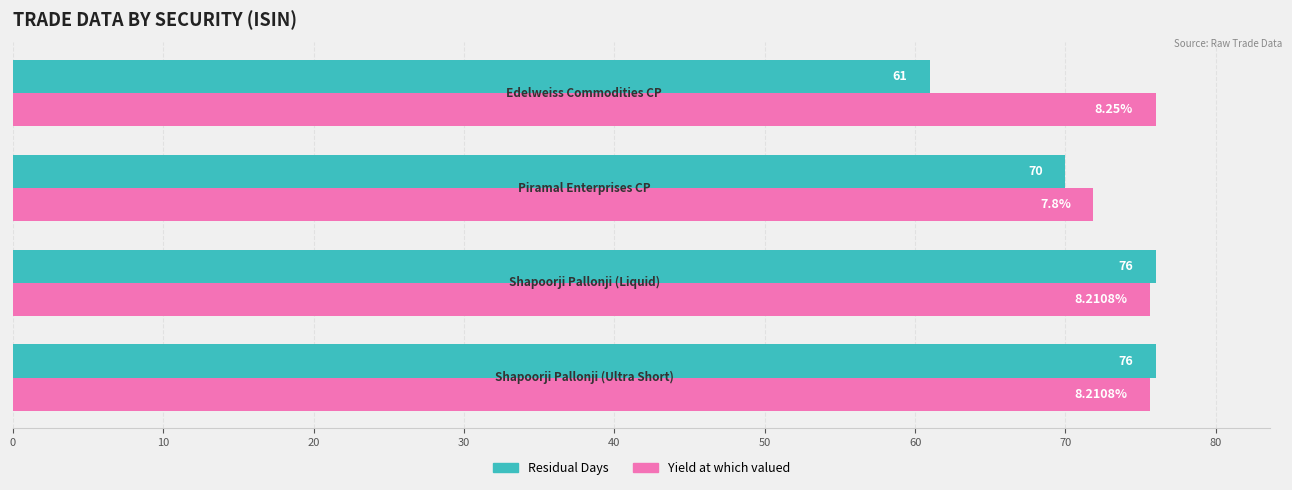

Which series has the largest range (max minus min)?

Residual Days